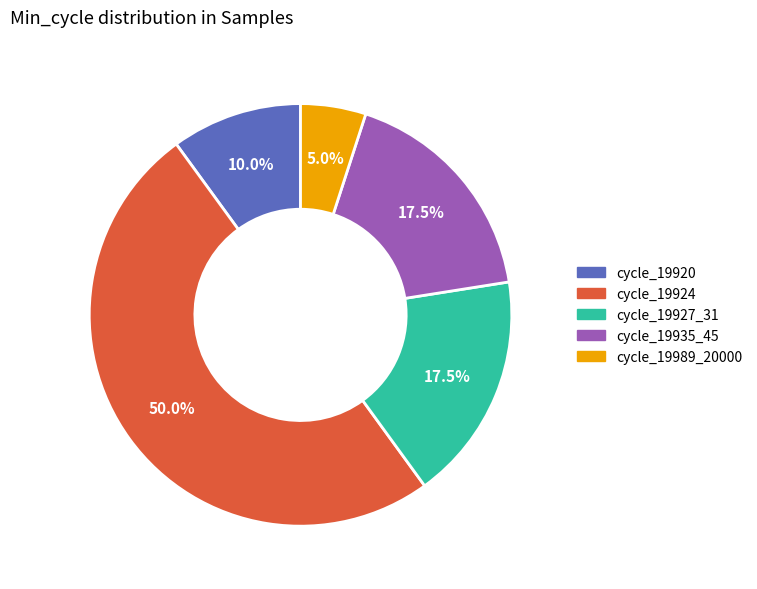

What percentage is NOT represented by cycle_19927_31?

82.5%